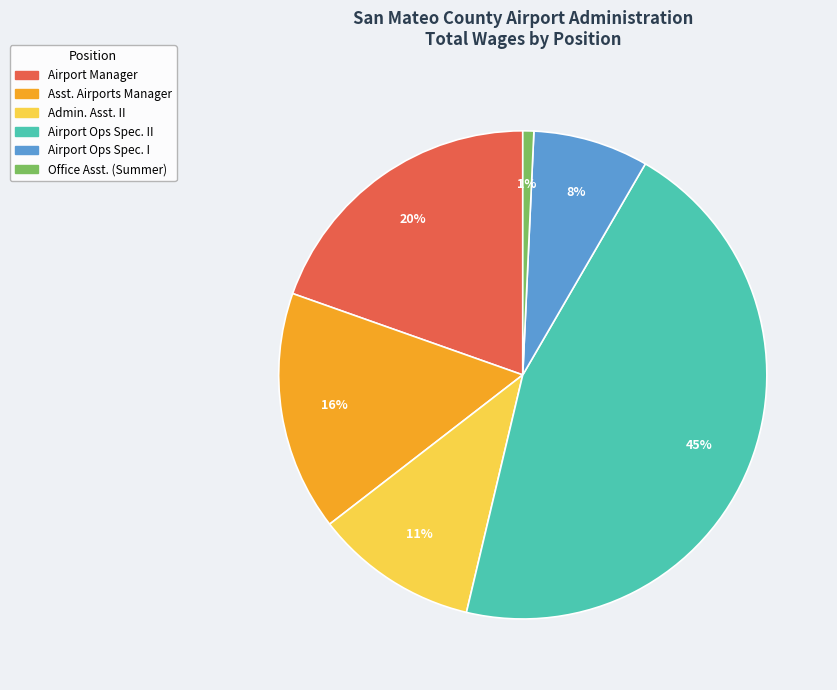

To the nearest percent, what is the average slice percentage?

17%